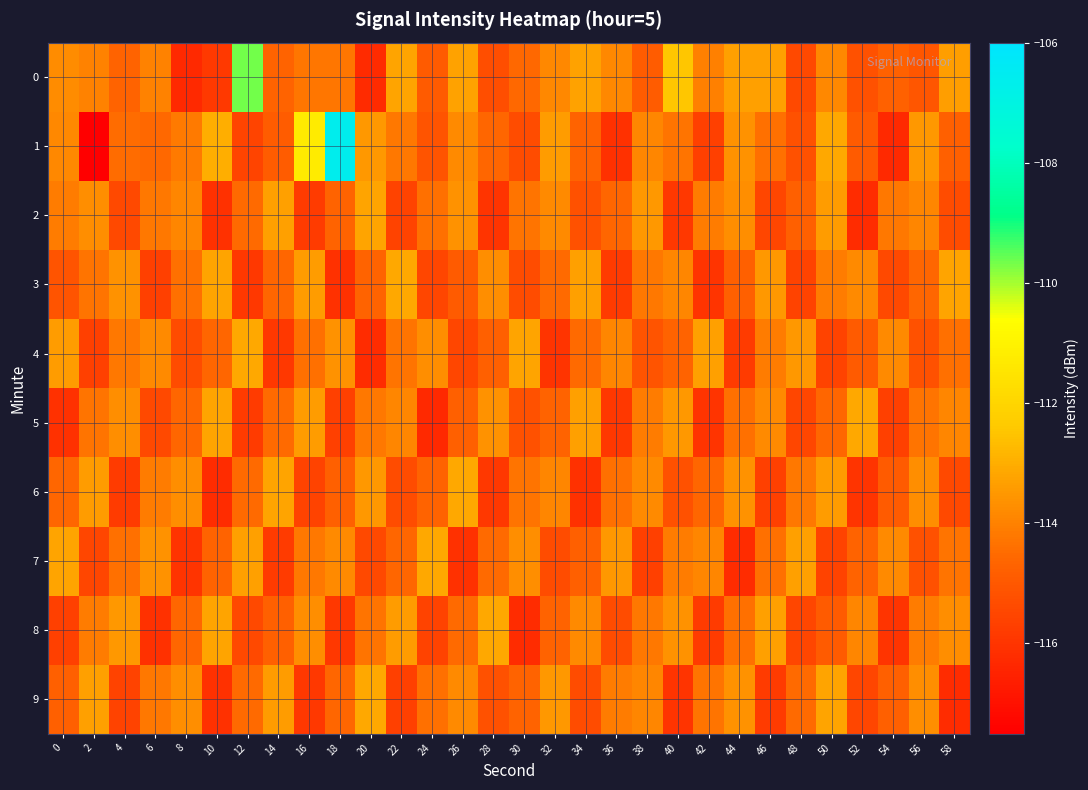

Reading left to right, list all the values displayed in this chart.

0: 0=-113.7	2=-114.0	4=-114.7	6=-114.0	8=-116.3	10=-115.9	12=-109.6	14=-114.7	16=-114.2	18=-114.2	20=-116.2	22=-113.2	24=-114.9	26=-113.3	28=-115.3	30=-114.6	32=-113.8	34=-113.3	36=-113.9	38=-114.9	40=-112.4	42=-114.0	44=-113.3	46=-113.3	48=-115.4	50=-113.9	52=-115.2	54=-114.7	56=-115.0	58=-113.3
1: 0=-113.8	2=-117.5	4=-114.5	6=-114.5	8=-114.2	10=-113.0	12=-115.5	14=-114.9	16=-111.3	18=-106.6	20=-113.5	22=-114.2	24=-115.1	26=-113.8	28=-114.6	30=-115.3	32=-113.4	34=-114.7	36=-116.1	38=-113.9	40=-114.3	42=-115.7	44=-113.6	46=-114.4	48=-115.2	50=-113.1	52=-114.9	54=-116.3	56=-113.5	58=-114.8
2: 0=-114.1	2=-113.7	4=-115.4	6=-114.2	8=-113.9	10=-116.1	12=-114.5	14=-113.3	16=-115.8	18=-114.7	20=-113.2	22=-115.6	24=-114.4	26=-113.6	28=-116.0	30=-114.3	32=-113.8	34=-115.2	36=-114.6	38=-113.5	40=-115.9	42=-114.1	44=-113.7	46=-115.5	48=-114.8	50=-113.4	52=-116.2	54=-114.2	56=-113.9	58=-115.3
3: 0=-115.1	2=-114.3	4=-113.6	6=-115.7	8=-114.4	10=-113.2	12=-115.9	14=-114.6	16=-113.4	18=-116.1	20=-114.7	22=-113.1	24=-115.5	26=-114.9	28=-113.7	30=-115.3	32=-114.5	34=-113.3	36=-115.8	38=-114.2	40=-113.9	42=-116.0	44=-114.8	46=-113.5	48=-115.6	50=-114.1	52=-113.8	54=-115.4	56=-114.6	58=-113.2
4: 0=-113.4	2=-115.7	4=-114.2	6=-113.8	8=-115.3	10=-114.6	12=-113.1	14=-115.9	16=-114.4	18=-113.6	20=-116.2	22=-114.3	24=-113.7	26=-115.5	28=-114.8	30=-113.2	32=-116.0	34=-114.5	36=-113.9	38=-115.1	40=-114.7	42=-113.3	44=-115.8	46=-114.1	48=-113.5	50=-115.6	52=-114.9	54=-113.8	56=-115.2	58=-114.4
5: 0=-116.1	2=-114.3	4=-113.7	6=-115.4	8=-114.6	10=-113.2	12=-115.8	14=-114.5	16=-113.4	18=-115.7	20=-114.2	22=-113.9	24=-116.3	26=-114.8	28=-113.6	30=-115.2	32=-114.7	34=-113.3	36=-115.9	38=-114.1	40=-113.5	42=-116.0	44=-114.4	46=-113.8	48=-115.5	50=-114.6	52=-113.1	54=-115.7	56=-114.3	58=-113.9
6: 0=-114.6	2=-113.4	4=-115.8	6=-114.1	8=-113.7	10=-116.2	12=-114.5	14=-113.2	16=-115.6	18=-114.8	20=-113.5	22=-115.3	24=-114.7	26=-113.1	28=-115.9	30=-114.3	32=-113.9	34=-116.1	36=-114.4	38=-113.8	40=-115.2	42=-114.6	44=-113.6	46=-115.7	48=-114.2	50=-113.4	52=-116.0	54=-114.9	56=-113.7	58=-115.4
7: 0=-113.2	2=-115.5	4=-114.4	6=-113.6	8=-116.0	10=-114.7	12=-113.3	14=-115.8	16=-114.2	18=-113.8	20=-115.4	22=-114.6	24=-113.1	26=-116.1	28=-114.5	30=-113.7	32=-115.3	34=-114.8	36=-113.5	38=-115.7	40=-114.1	42=-113.9	44=-116.2	46=-114.4	48=-113.3	50=-115.6	52=-114.7	54=-113.8	56=-115.2	58=-114.3
8: 0=-115.7	2=-114.1	4=-113.5	6=-116.1	8=-114.6	10=-113.2	12=-115.4	14=-114.8	16=-113.7	18=-115.9	20=-114.3	22=-113.4	24=-115.6	26=-114.5	28=-113.1	30=-116.2	32=-114.7	34=-113.8	36=-115.3	38=-114.2	40=-113.6	42=-115.8	44=-114.4	46=-113.3	48=-115.5	50=-114.9	52=-113.9	54=-116.0	56=-114.1	58=-113.7
9: 0=-114.8	2=-113.3	4=-115.6	6=-114.2	8=-113.7	10=-116.1	12=-114.5	14=-113.4	16=-115.9	18=-114.6	20=-113.1	22=-115.7	24=-114.4	26=-113.8	28=-115.2	30=-114.7	32=-113.5	34=-115.3	36=-114.1	38=-113.9	40=-116.0	42=-114.3	44=-113.6	46=-115.8	48=-114.5	50=-113.2	52=-115.5	54=-114.8	56=-113.7	58=-116.2